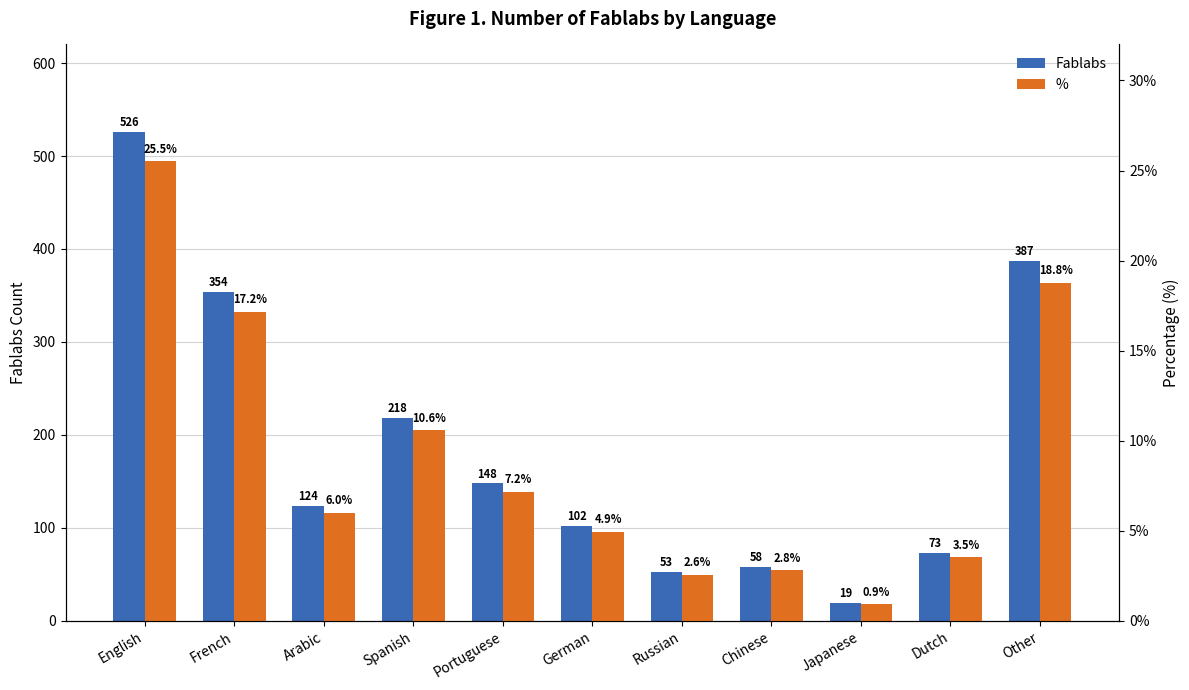

What is the label of the 4th bar from the left?

Spanish